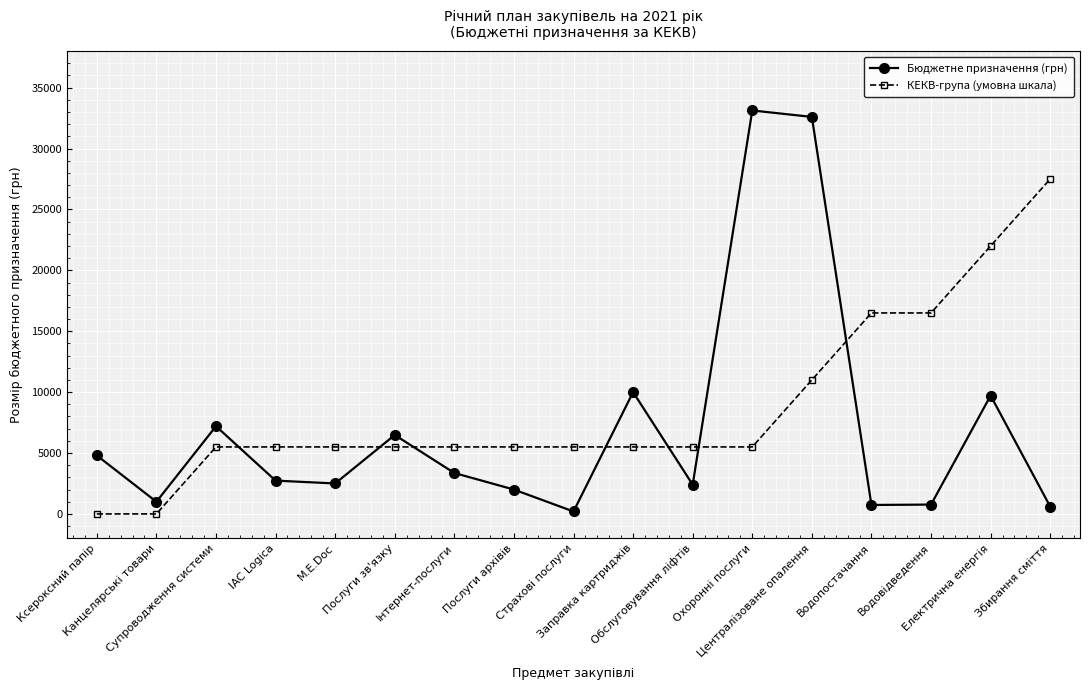

At how many categories does at least one series exceed 23530?

3